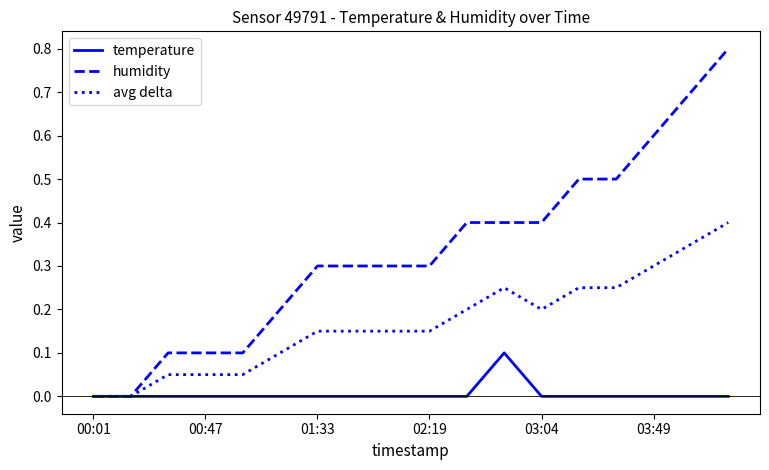

Rank the series by their maximum value, from lowest to highest.

temperature, avg delta, humidity